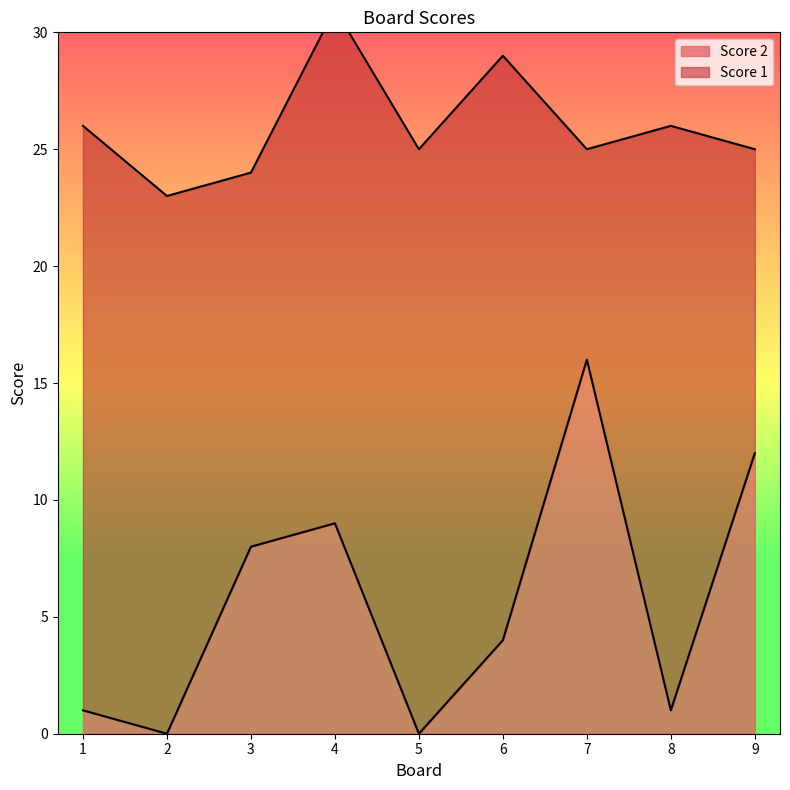

At which label does Score 2 reach its peak?

7